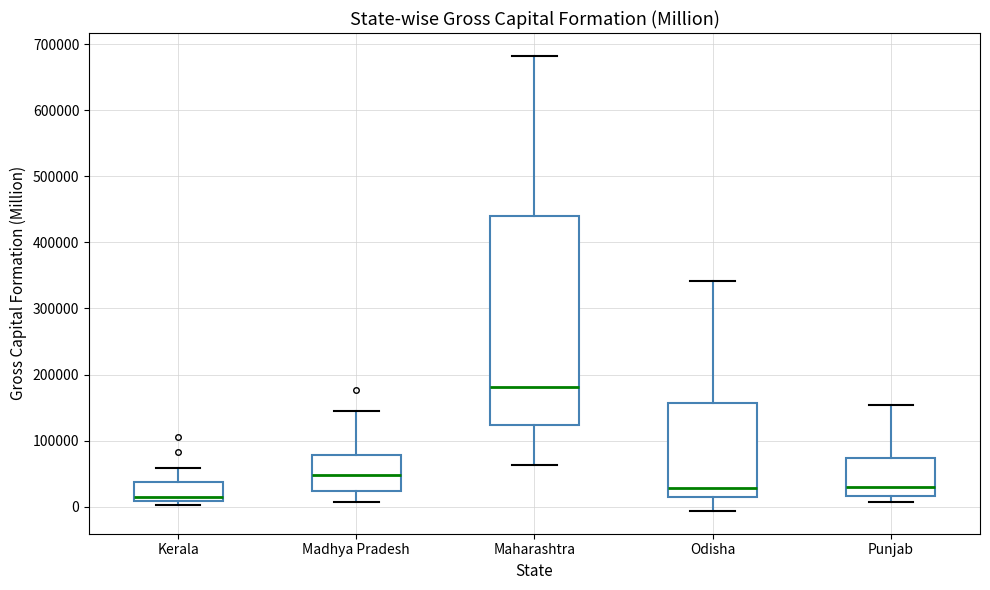

Where does the median line of the box for Odisha sit on the y-axis? The values are not printed on the chart, so give them approximately, as read against the axis.

30000